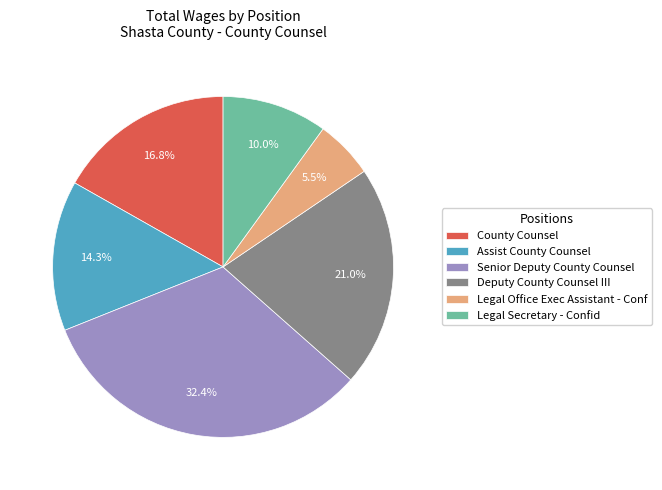

To the nearest percent, what portion does Senior Deputy County Counsel represent?

32%